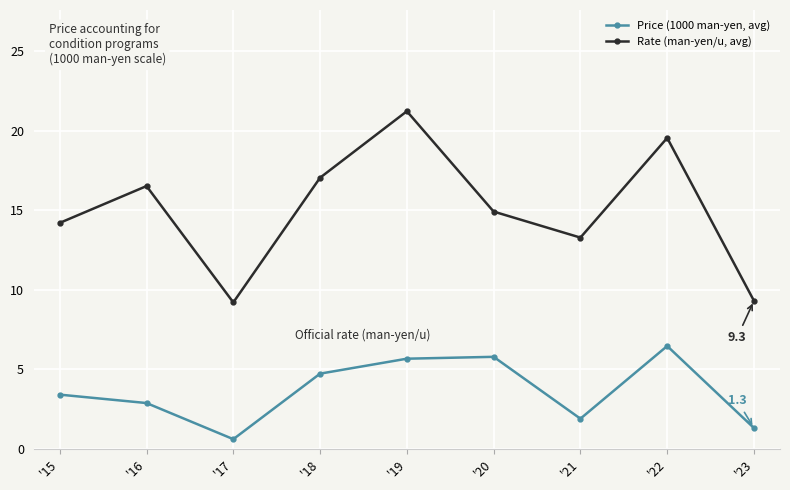

Which series has the widest spread of values?

Rate (man-yen/u, avg)